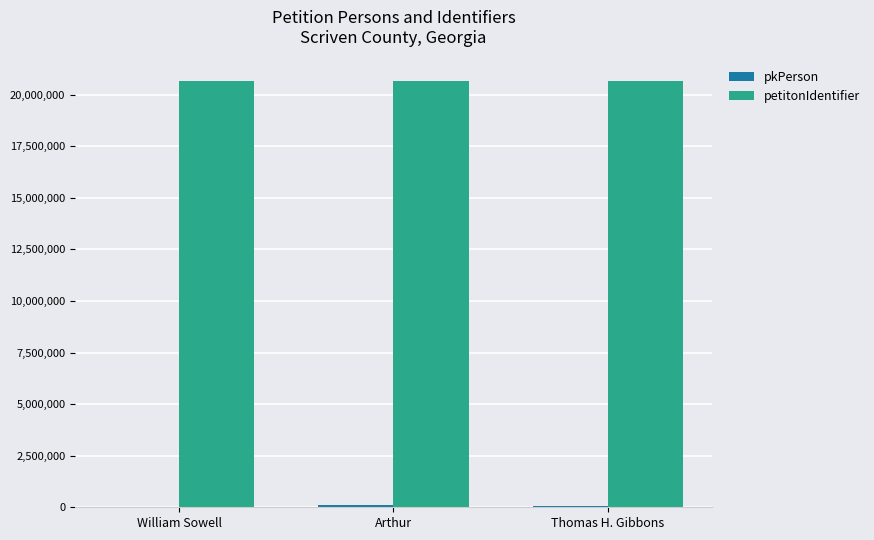

Which series has the largest total across all categories?

petitonIdentifier